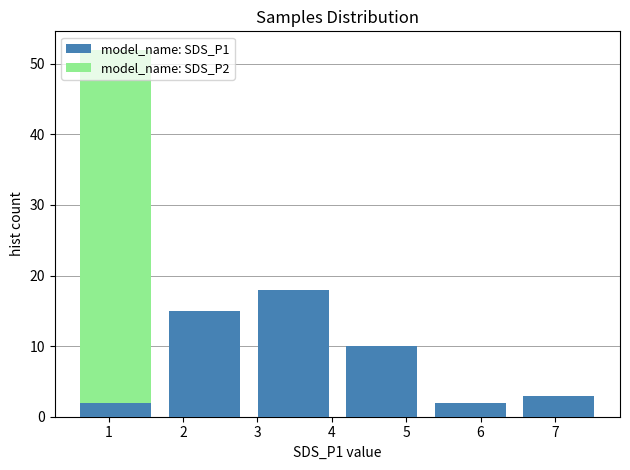

Which range on the x-axis has the tallest stacked bar (by total height)?

0.5 to 1.7